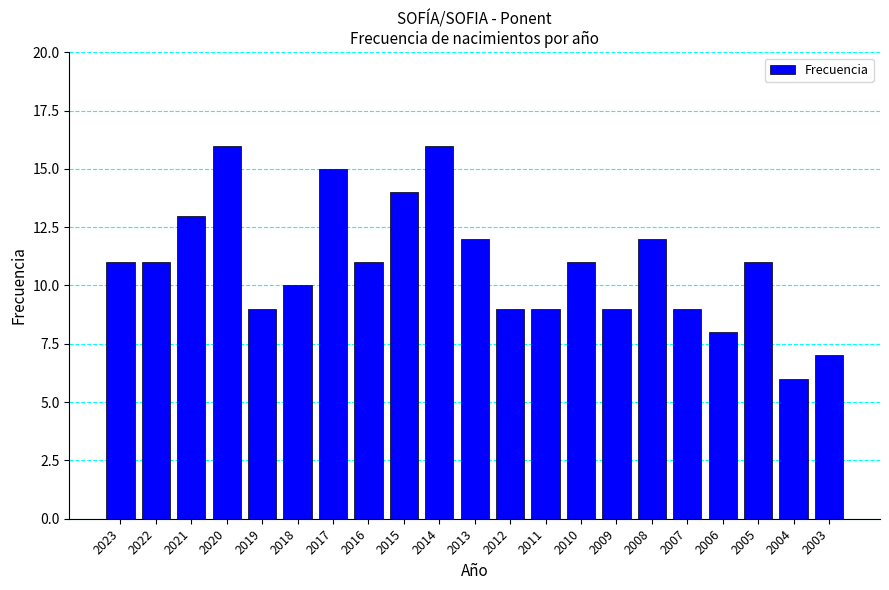

What is the maximum value shown in the chart?

16